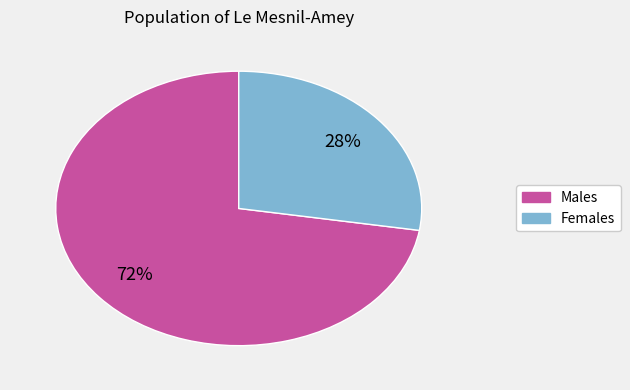

To the nearest percent, what is the average slice percentage?

50%